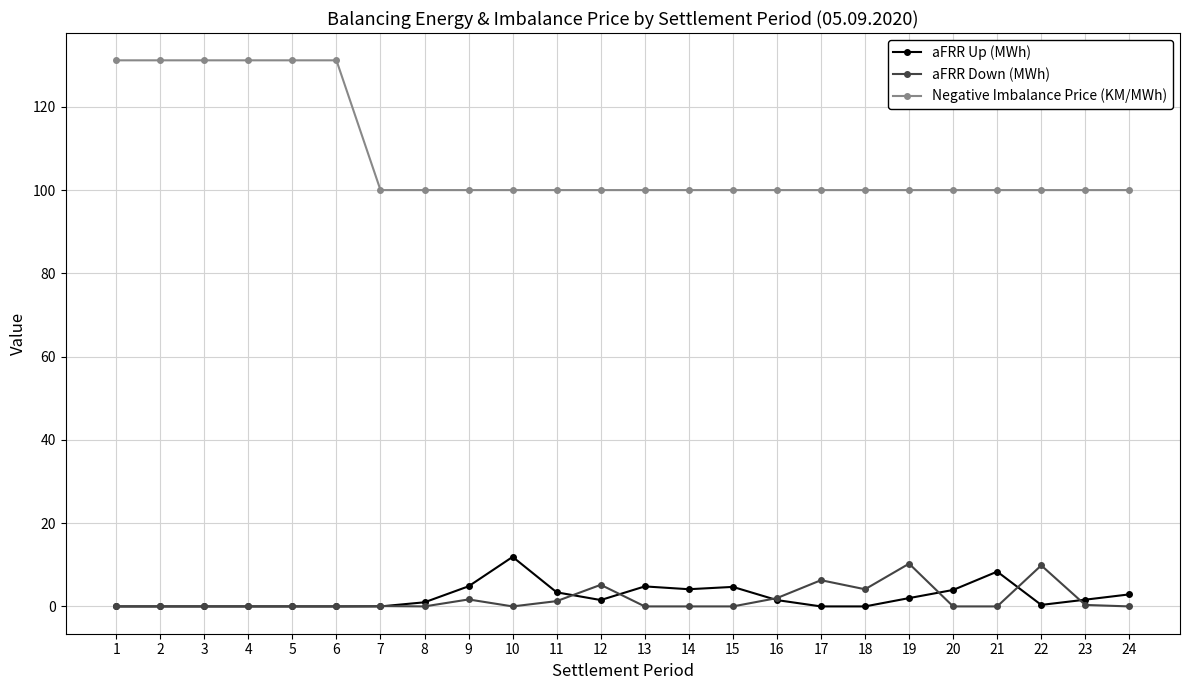

True or false: aFRR Up (MWh) has more than 0 points higher than both neighbors.

True